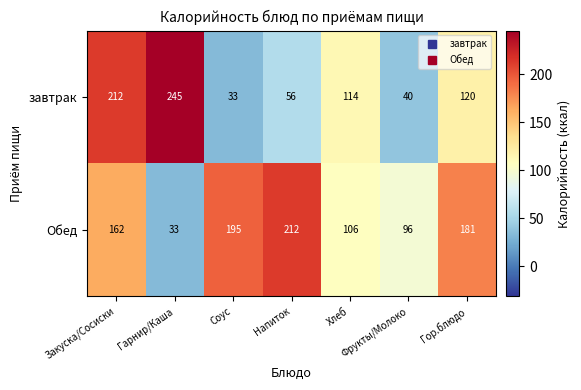

What is the minimum value shown in the chart?

33